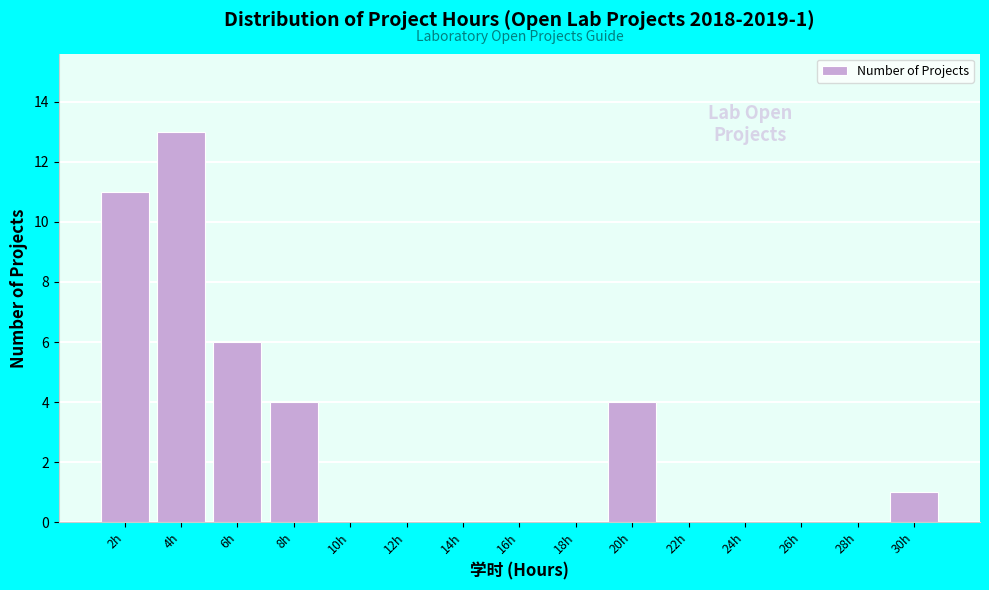

Reading left to right, extract all data points from this chart.

2h=11	4h=13	6h=6	8h=4	10h=0	12h=0	14h=0	16h=0	18h=0	20h=4	22h=0	24h=0	26h=0	28h=0	30h=1